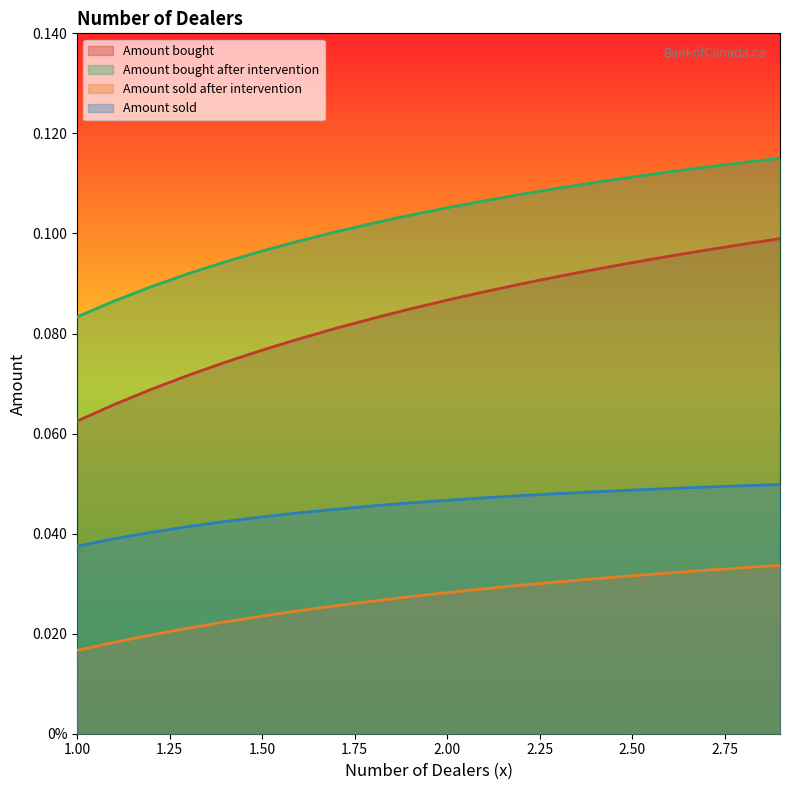

Reading right to left, what are all the values shown in this chart?

Amount bought: 0.1	0.1	0.1	0.1	0.1	0.1	0.1	0.1	0.1	0.1	0.1	0.1	0.1	0.1	0.1	0.1	0.1	0.1	0.1	0.1
Amount bought after intervention: 0.1	0.1	0.1	0.1	0.1	0.1	0.1	0.1	0.1	0.1	0.1	0.1	0.1	0.1	0.1	0.1	0.1	0.1	0.1	0.1
Amount sold after intervention: 0.0	0.0	0.0	0.0	0.0	0.0	0.0	0.0	0.0	0.0	0.0	0.0	0.0	0.0	0.0	0.0	0.0	0.0	0.0	0.0
Amount sold: 0.0	0.0	0.0	0.0	0.0	0.0	0.0	0.0	0.0	0.0	0.0	0.0	0.0	0.0	0.0	0.0	0.0	0.0	0.0	0.0